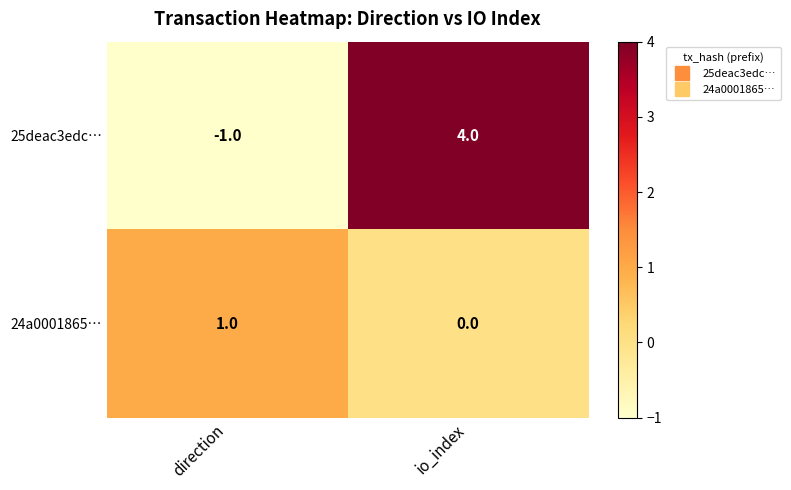

Which category has the highest value across all series?

io_index